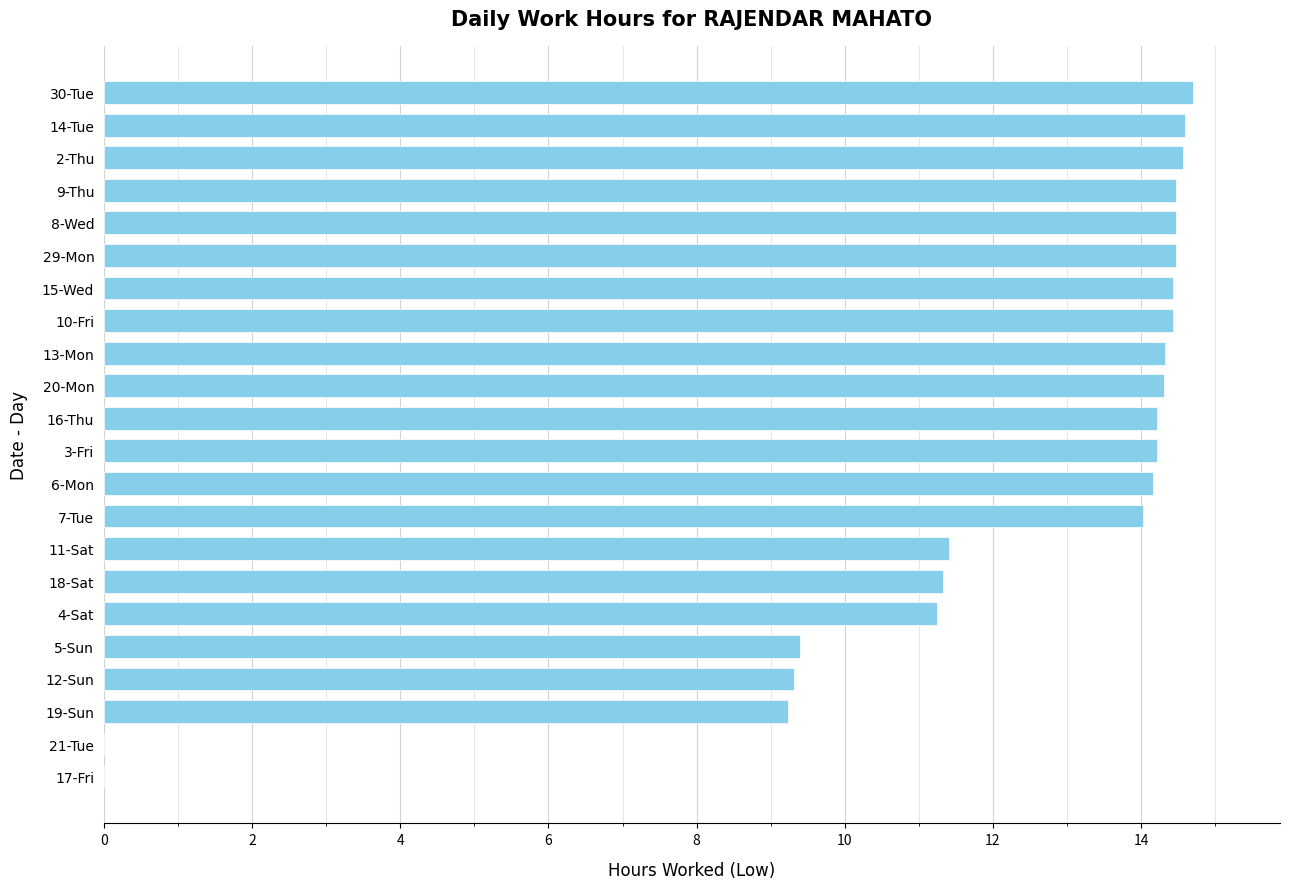

The value at 3-Fri is 14.2. True or false?

True